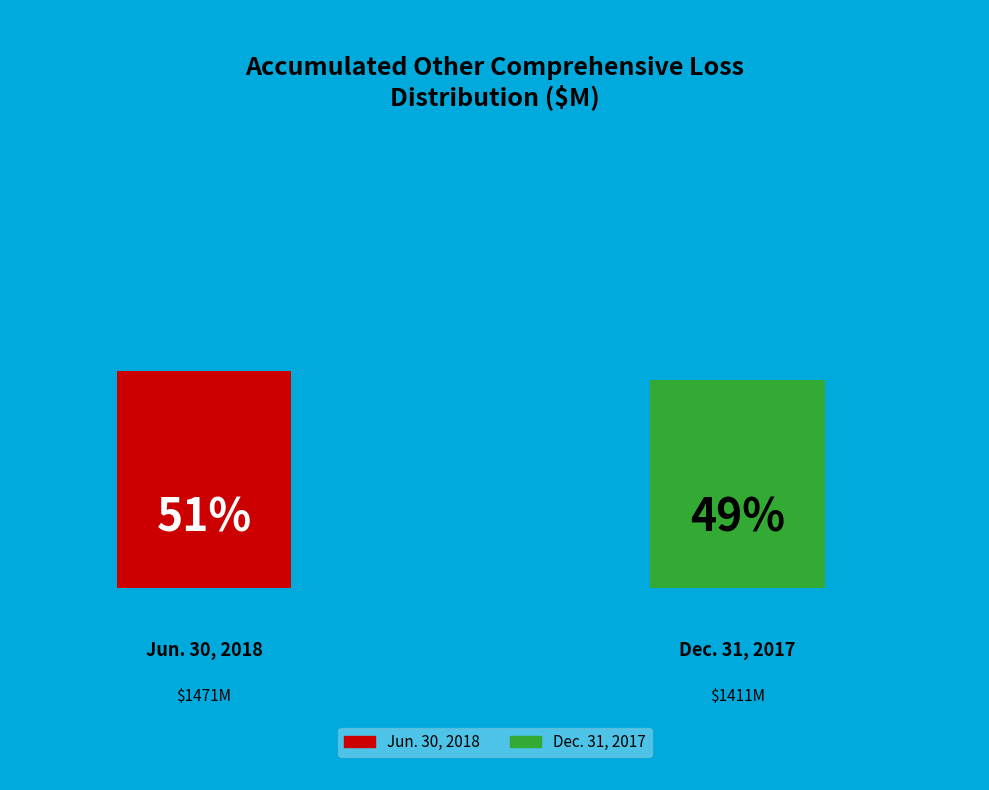

What is the ratio of the value at Accumulated other comprehensive loss (Jun. 30, 2018) to the value at Accumulated other comprehensive loss (Dec. 31, 2017)?

1.0